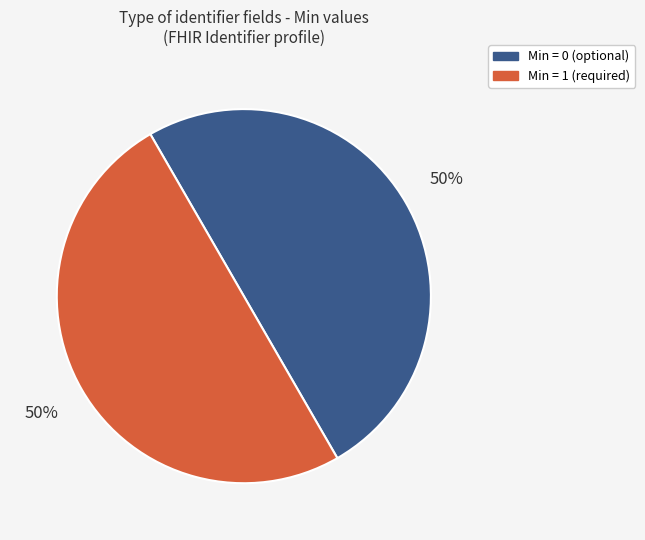

Combined, do Min = 1 (required) and Min = 0 (optional) account for over 50%?

Yes